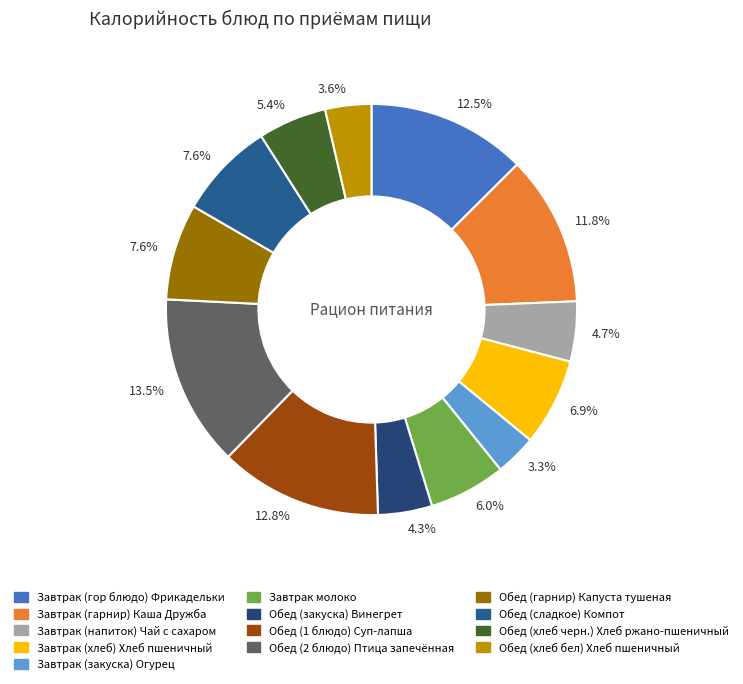

Rank the categories by value from lowest to highest.

Завтрак (закуска) Огурец, Обед (хлеб бел) Хлеб пшеничный, Обед (закуска) Винегрет, Завтрак (напиток) Чай с сахаром, Обед (хлеб черн.) Хлеб ржано-пшеничный, Завтрак молоко, Завтрак (хлеб) Хлеб пшеничный, Обед (гарнир) Капуста тушеная, Обед (сладкое) Компот, Завтрак (гарнир) Каша Дружба, Завтрак (гор блюдо) Фрикадельки, Обед (1 блюдо) Суп-лапша, Обед (2 блюдо) Птица запечённая